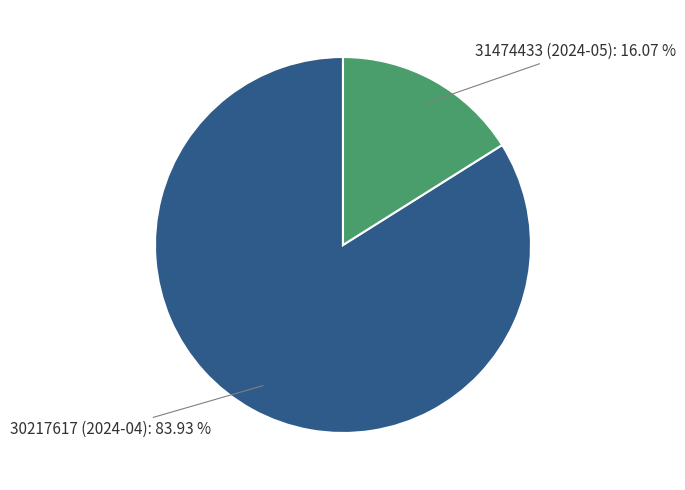

How much of the chart is everything except 30217617 (2024-04)?

16.1%